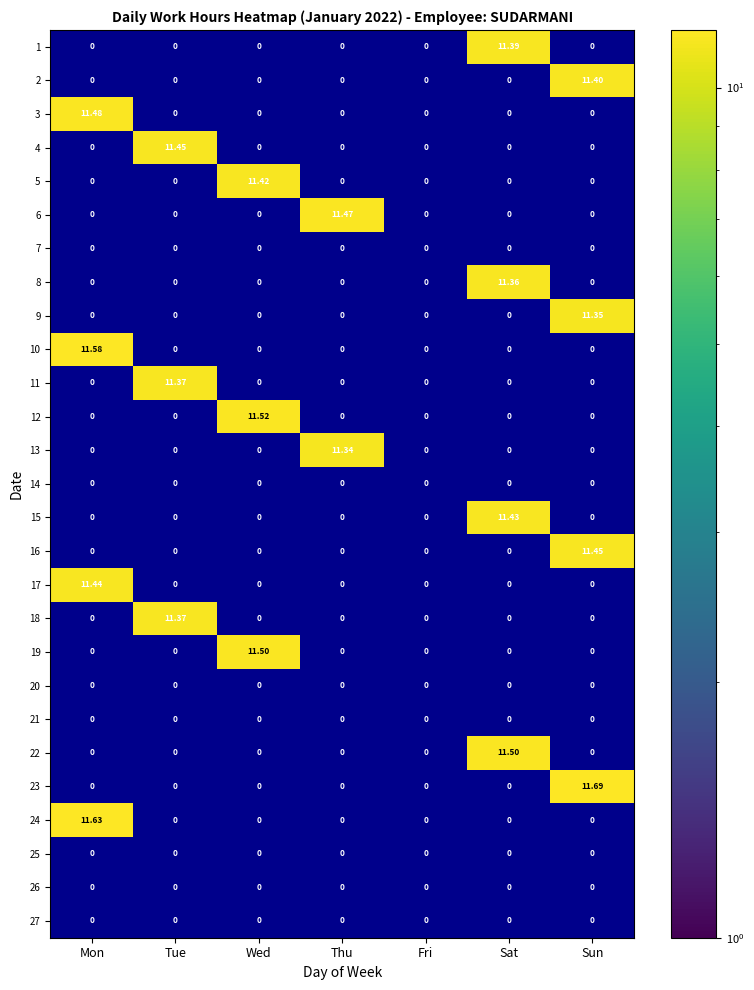

Which category has the highest value in the 17 series?

Mon